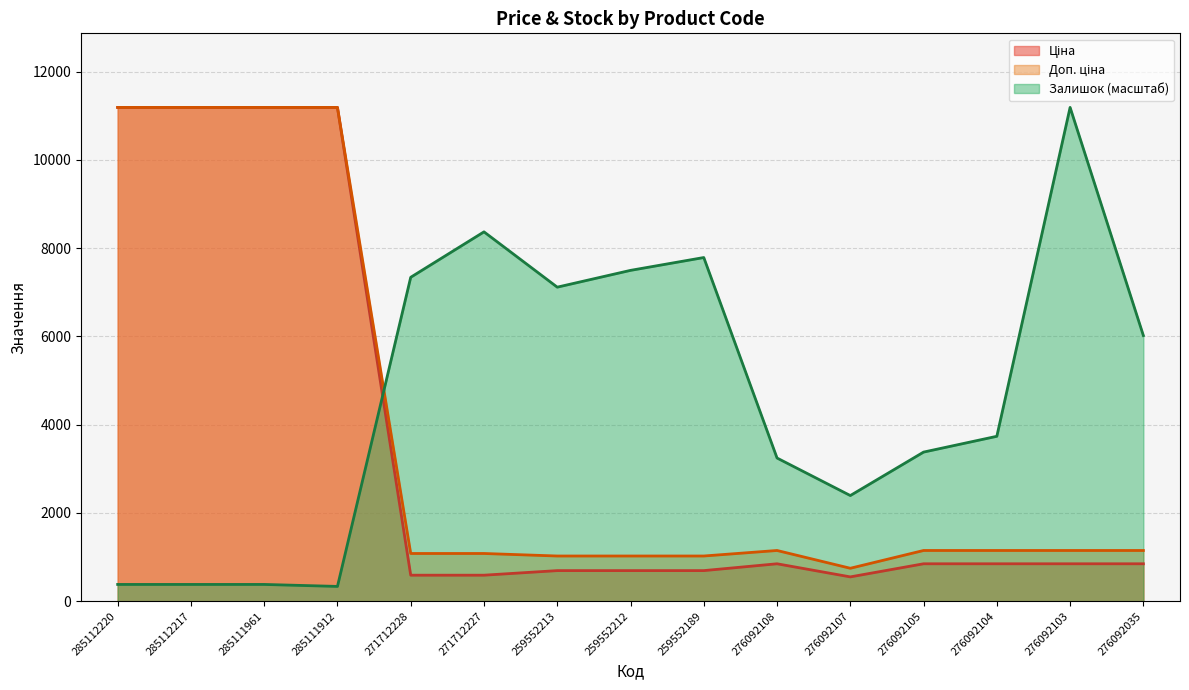

What position from the left is 259552189?

9